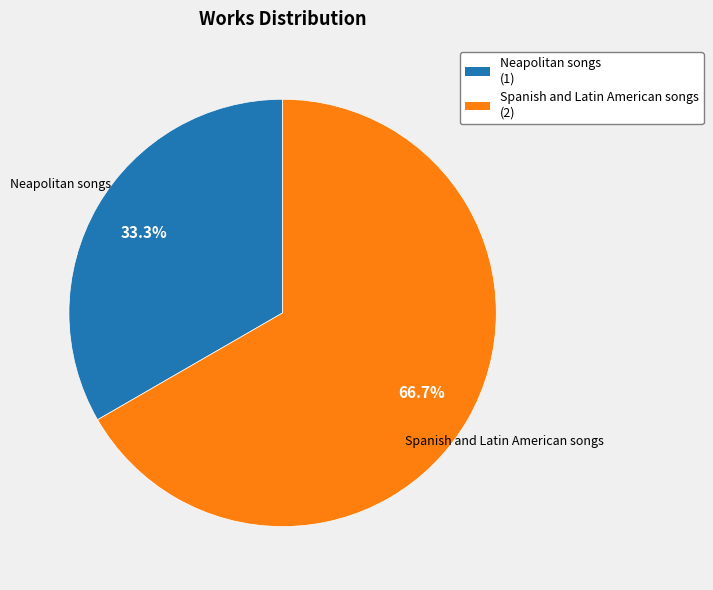

Which slice is the largest?

Spanish and Latin American songs